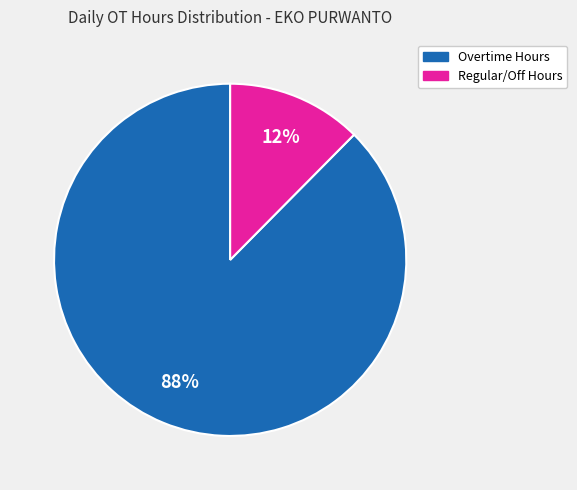

Is there a majority slice in this chart?

Yes